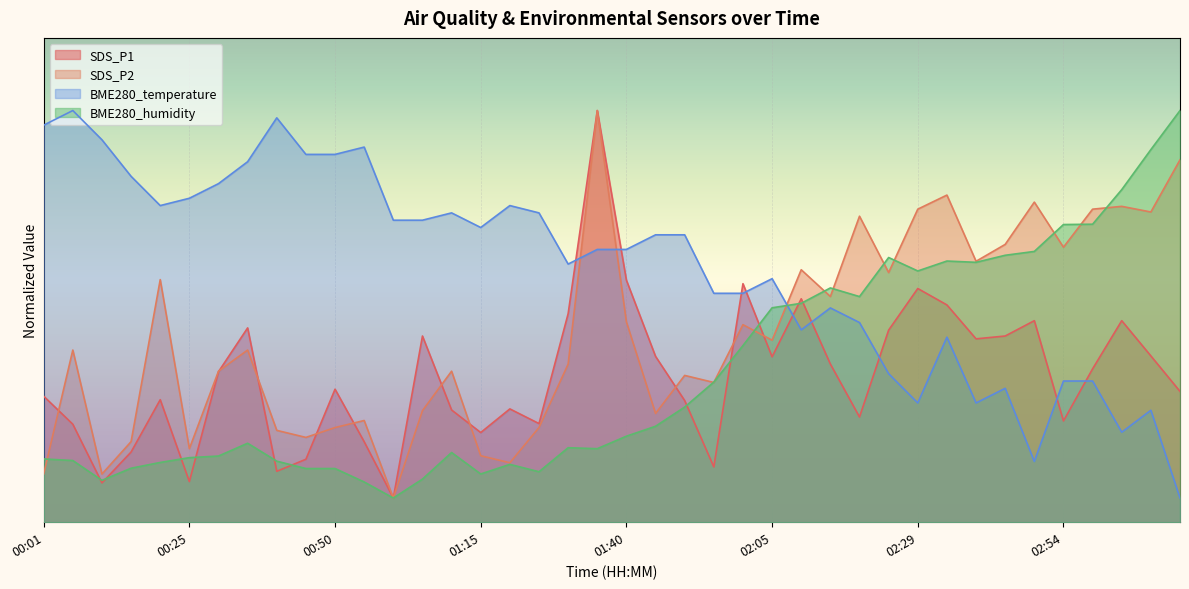

How many data points in BME280_humidity are less than 17?

20